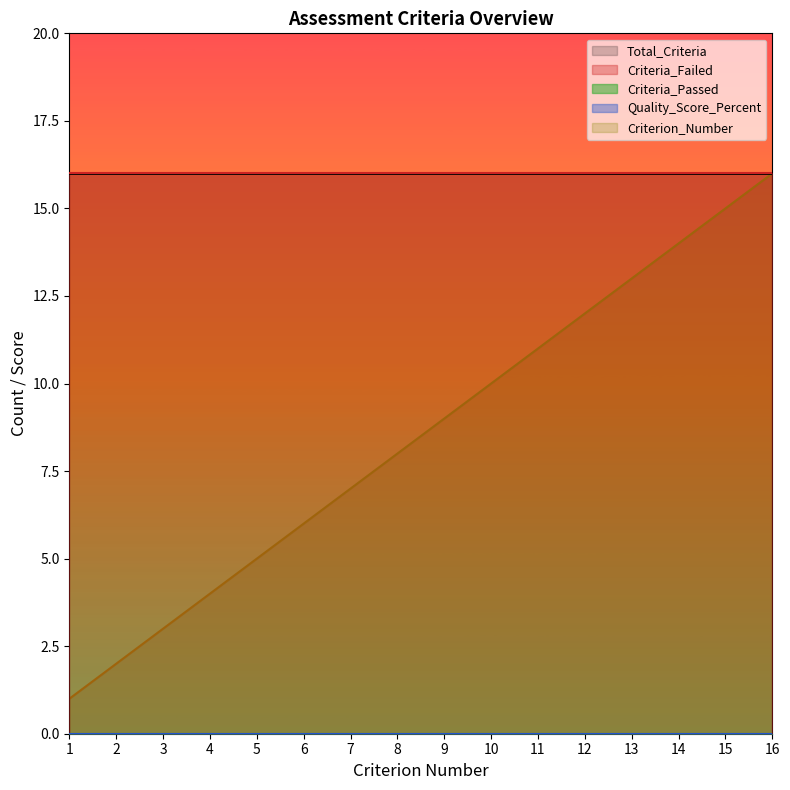

How many lines are shown in the chart?

5